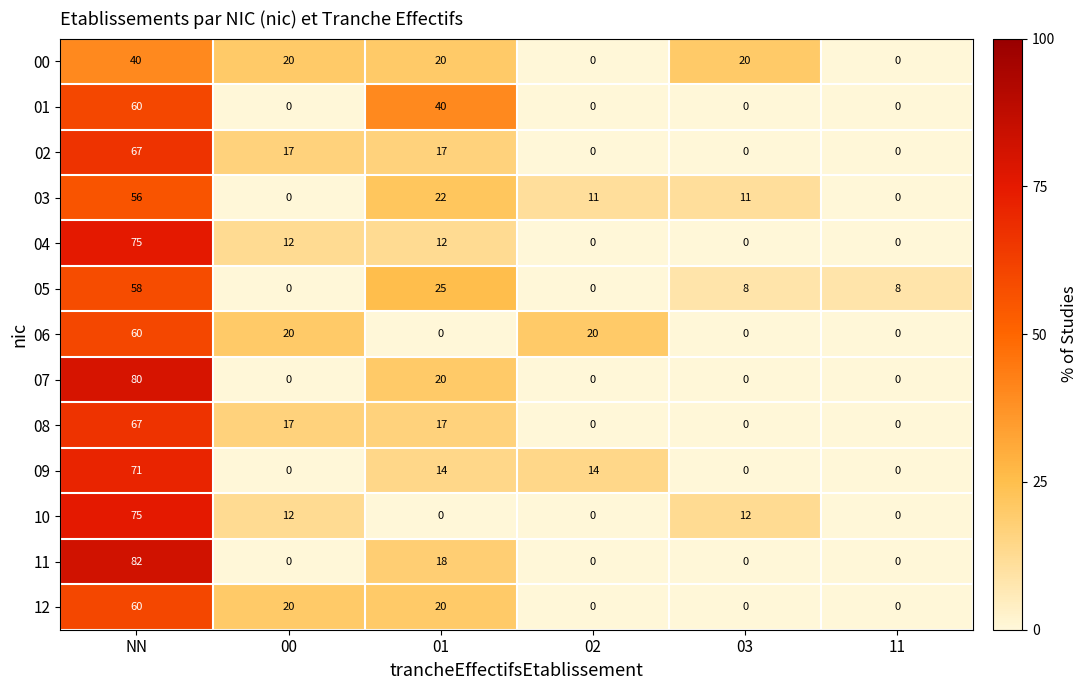

What is the maximum value shown in the chart?

82